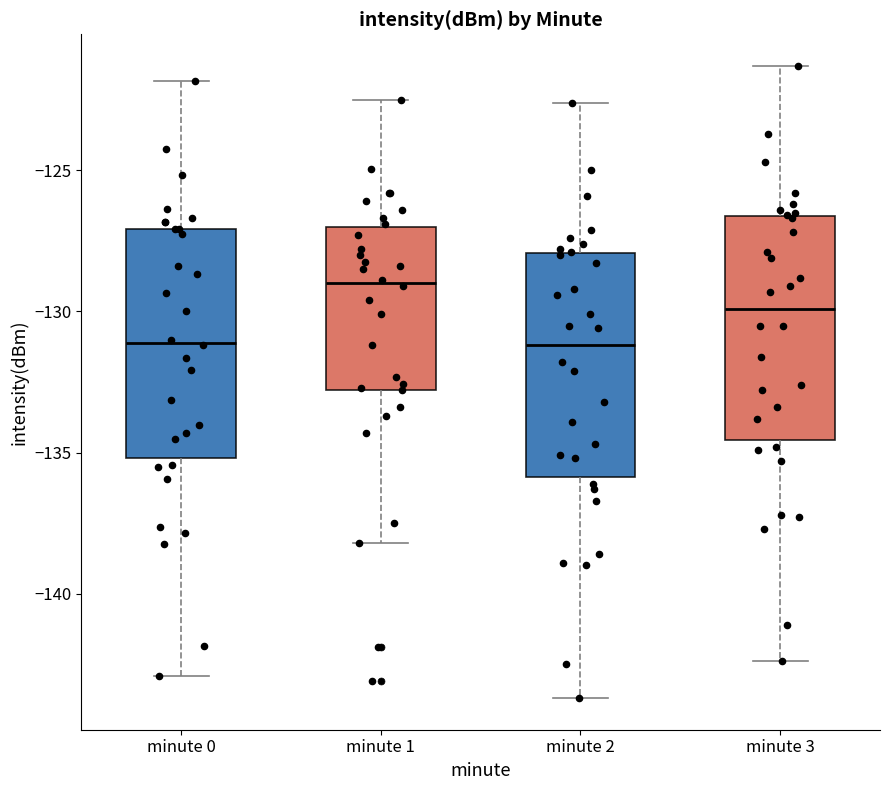

Where is the lower edge of the box for minute 2 on the y-axis? The values are not printed on the chart, so give them approximately, as read against the axis.

-136.0